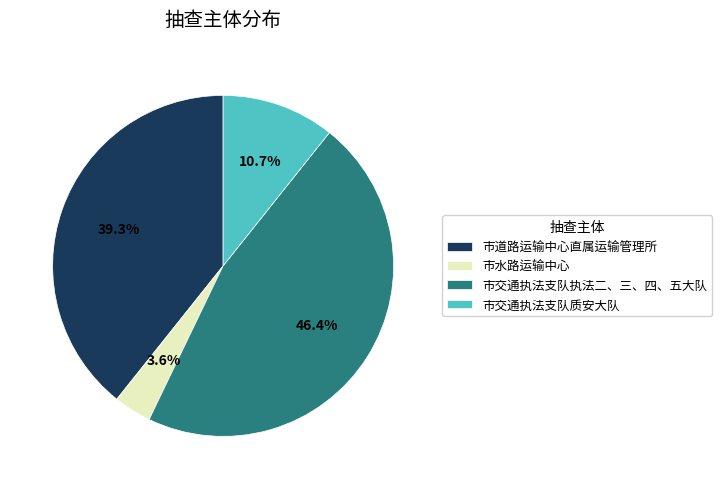

Is there a majority slice in this chart?

No